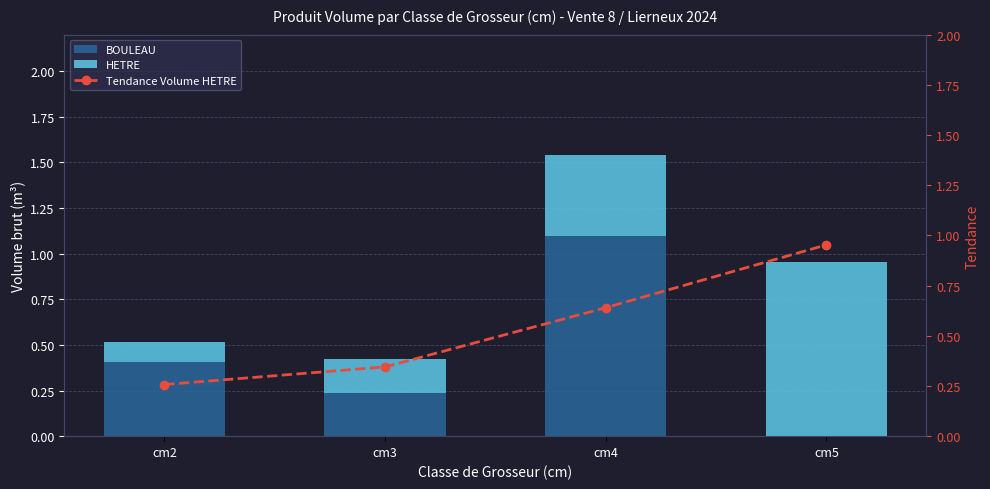

What is the total value across all series at cm2?

0.8